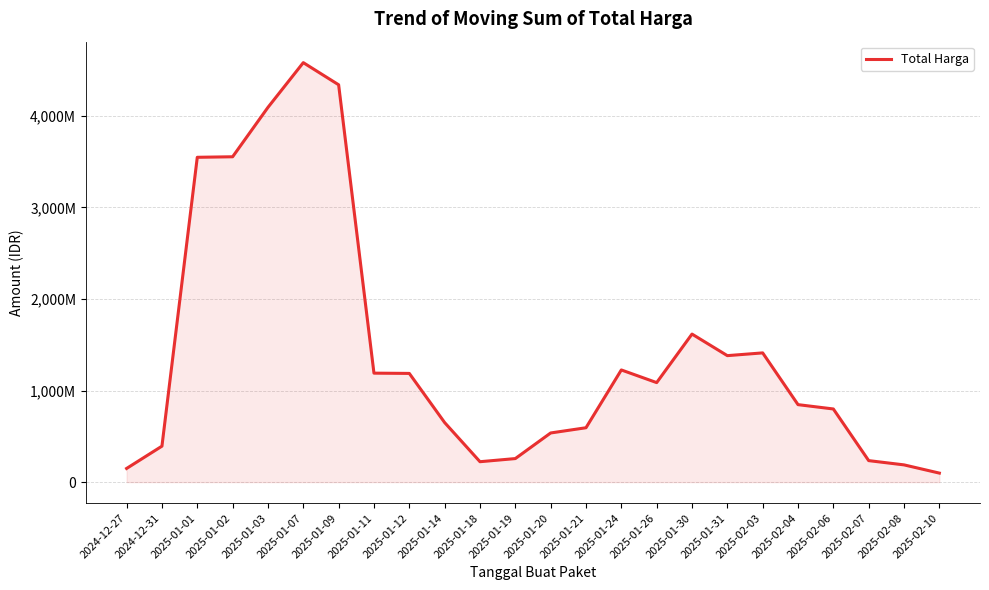

List the labels in order of value, largest first.

2025-01-07, 2025-01-09, 2025-01-03, 2025-01-02, 2025-01-01, 2025-01-30, 2025-02-03, 2025-01-31, 2025-01-24, 2025-01-11, 2025-01-12, 2025-01-26, 2025-02-04, 2025-02-06, 2025-01-14, 2025-01-21, 2025-01-20, 2024-12-31, 2025-01-19, 2025-02-07, 2025-01-18, 2025-02-08, 2024-12-27, 2025-02-10